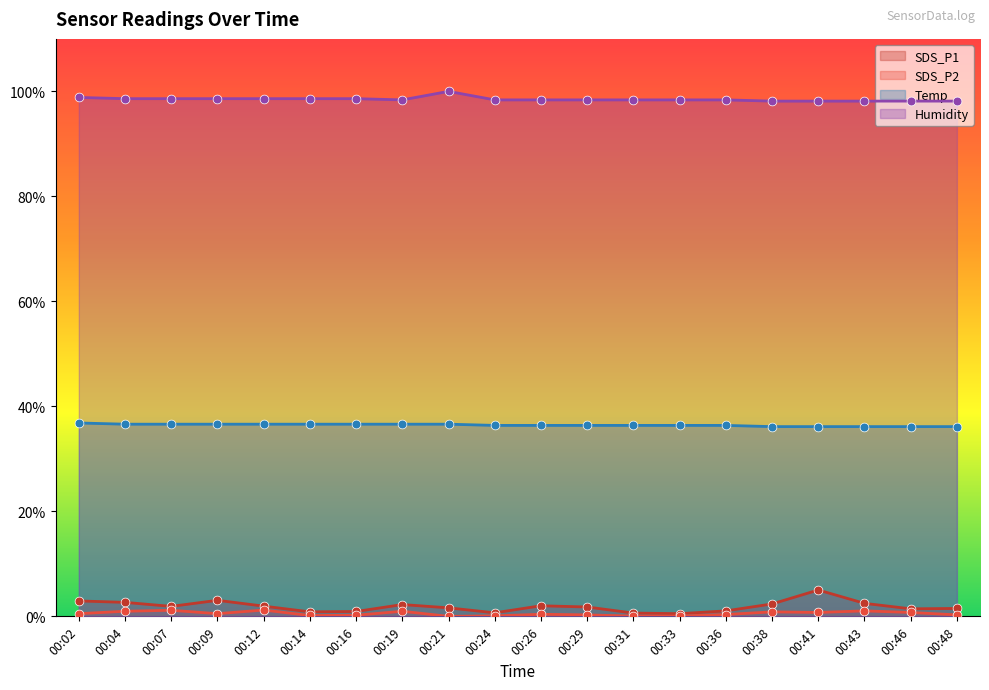

At how many categories does at least one series exceed 86?

20